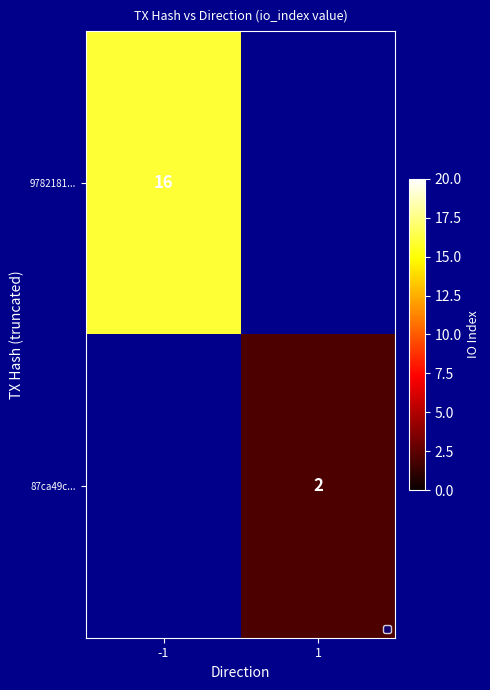

The value of 9782181... at -1 is 16. True or false?

True